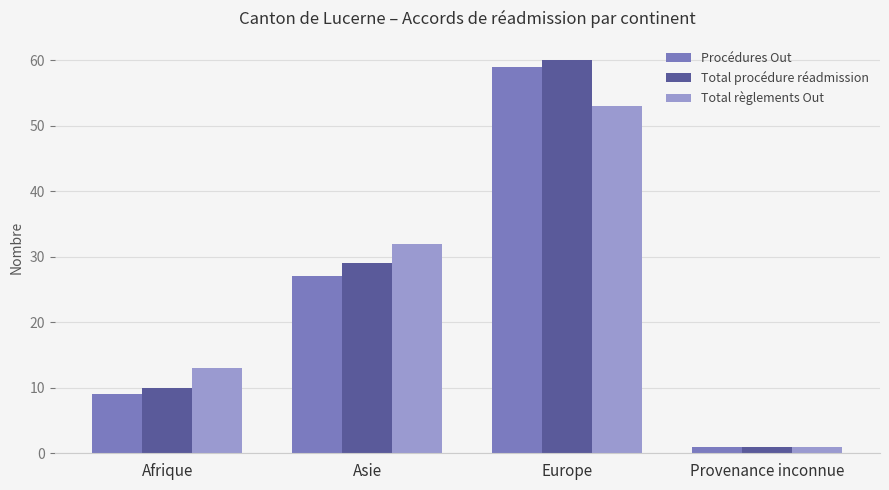

How many bars are there in each group?

3